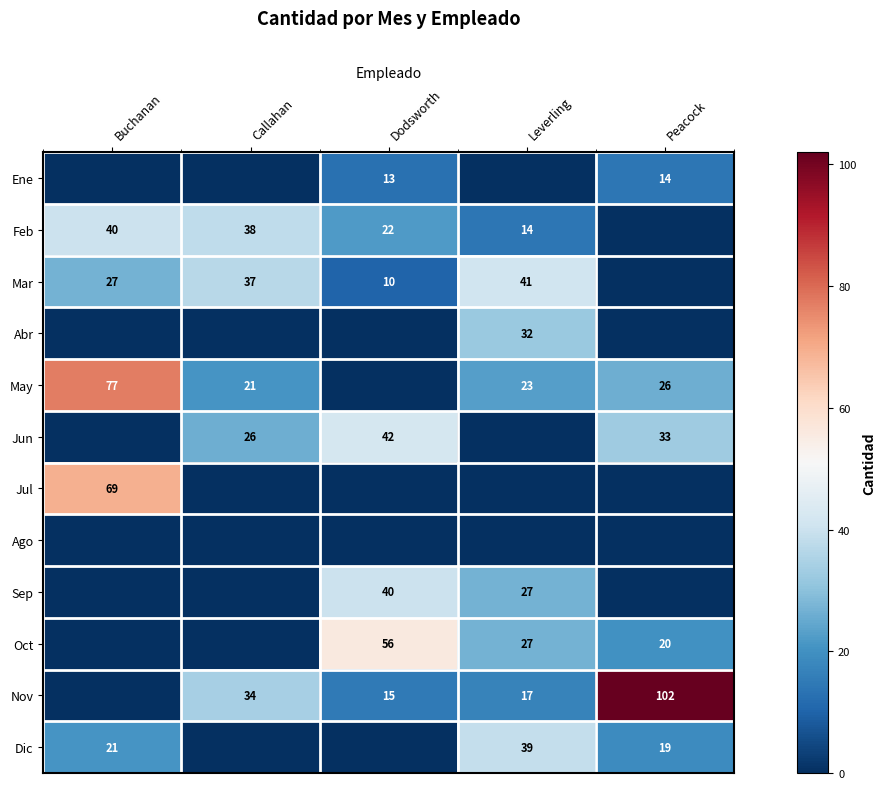

At which category is the sum across all series the highest?

Buchanan